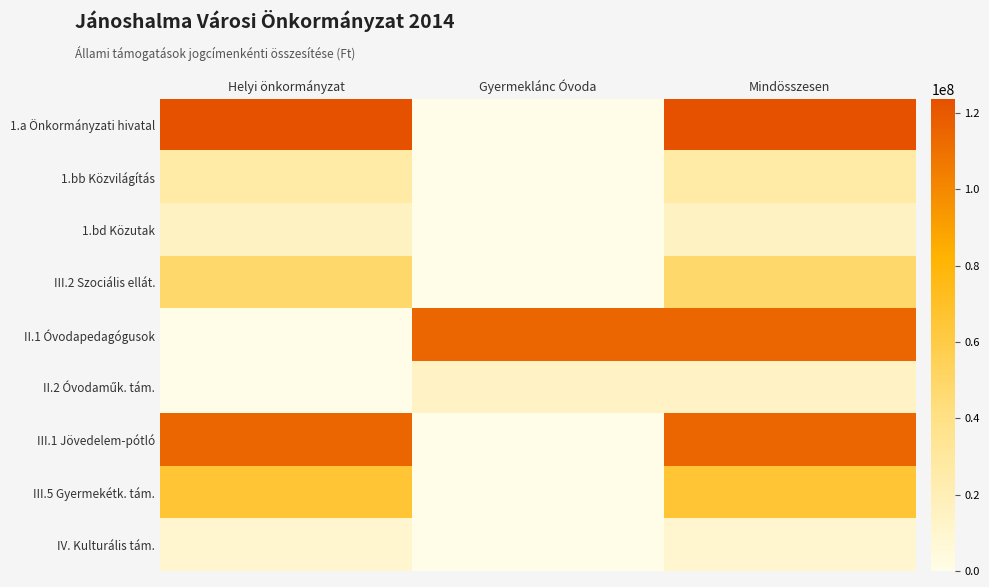

What is the total value across all series at Mindösszesen?

532446258